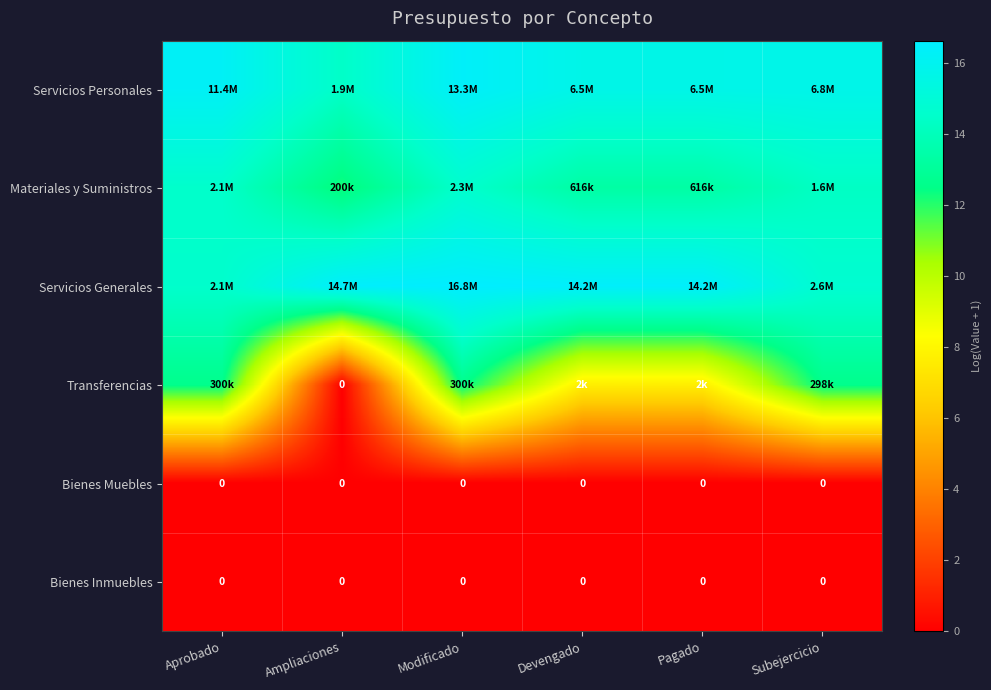

Is it true that Bienes Inmuebles equals 0.0 at Subejercicio?

True